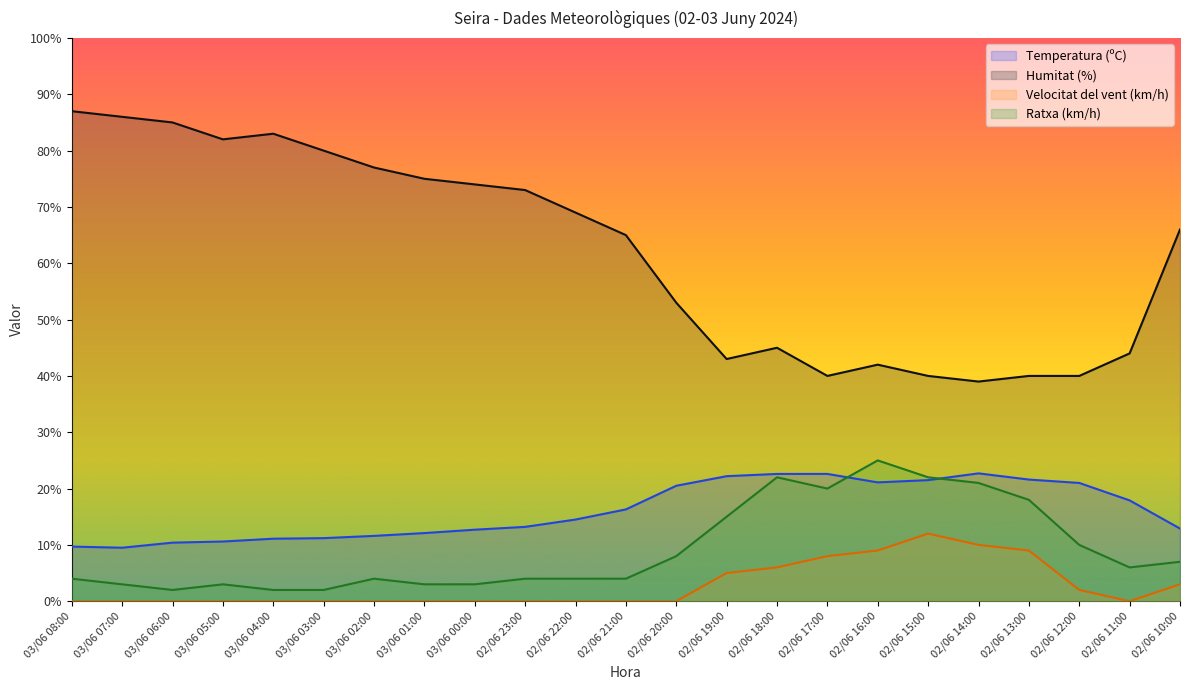

How many values in the Humitat (%) series exceed 66?

11